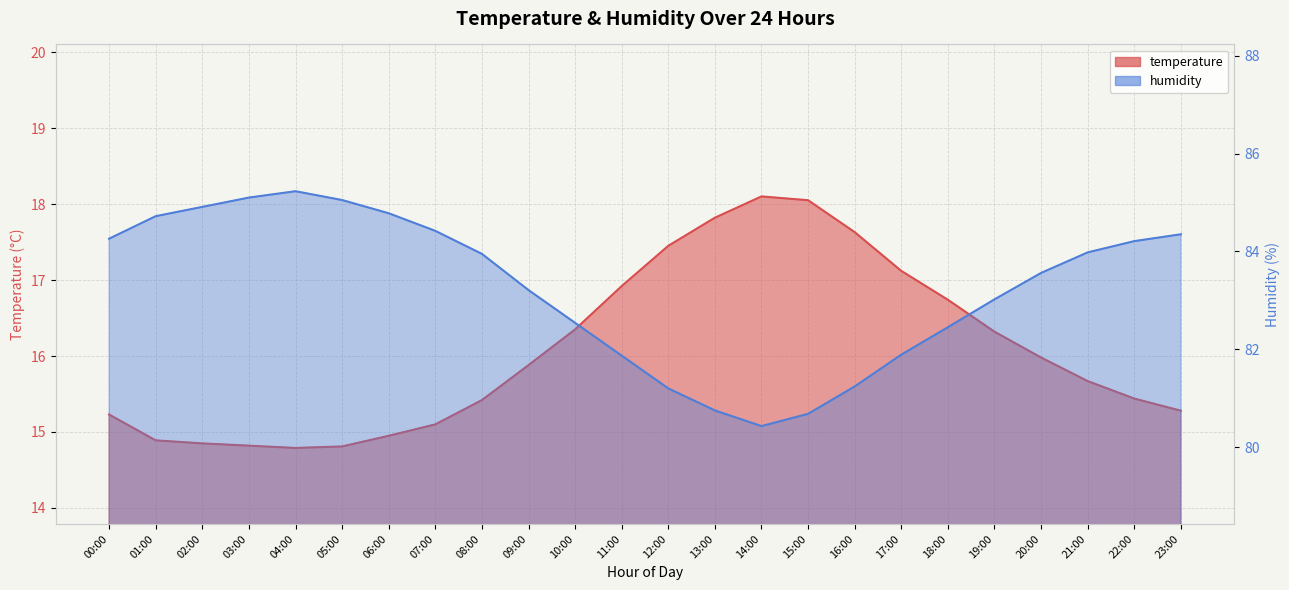

True or false: temperature has a value of 14.8 at 03:00.

True